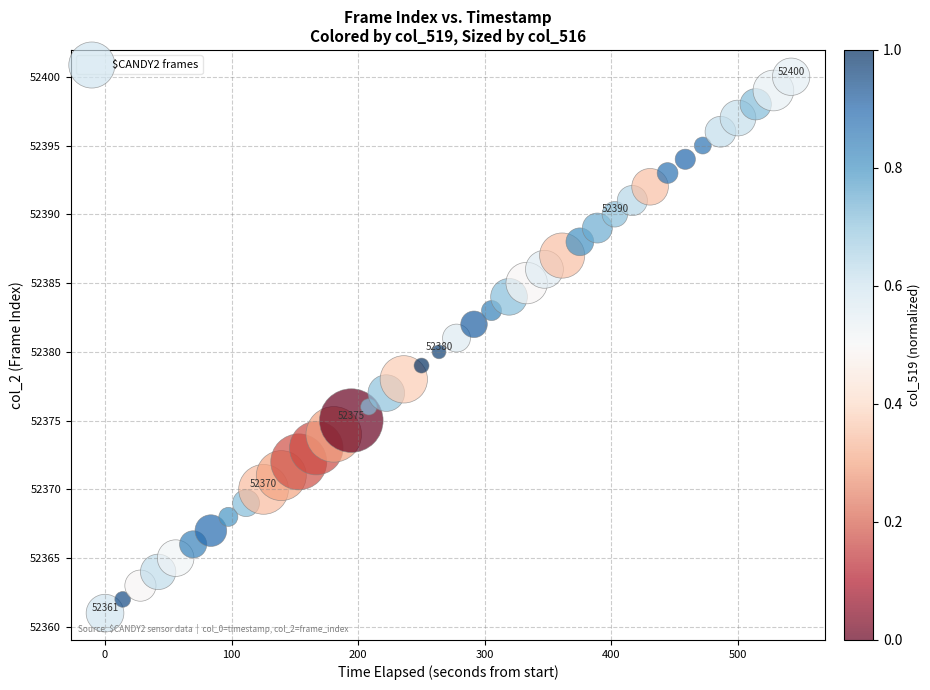

What is the range of Y values (max minus min)?

39